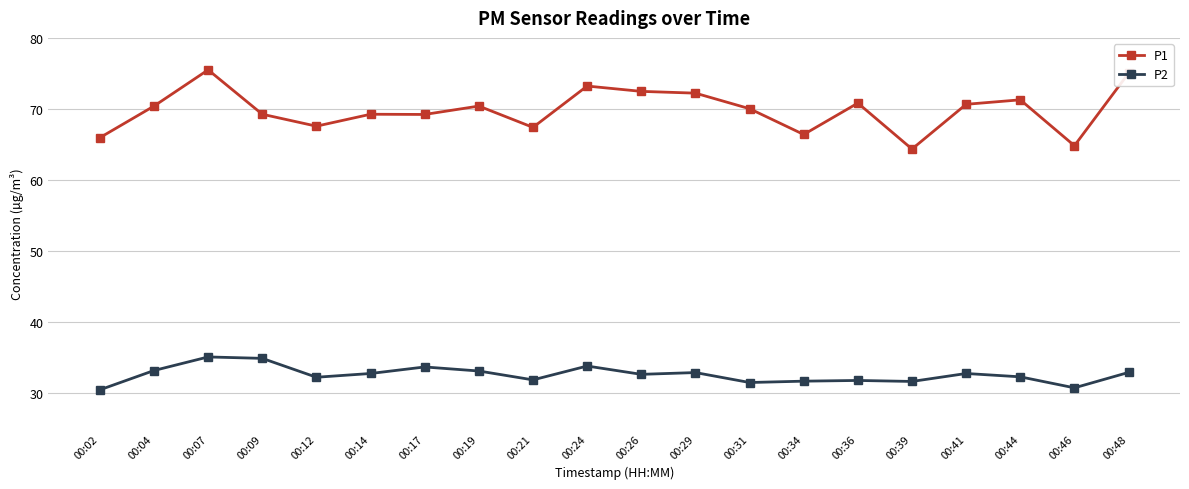

True or false: P1 and P2 intersect in this chart.

False